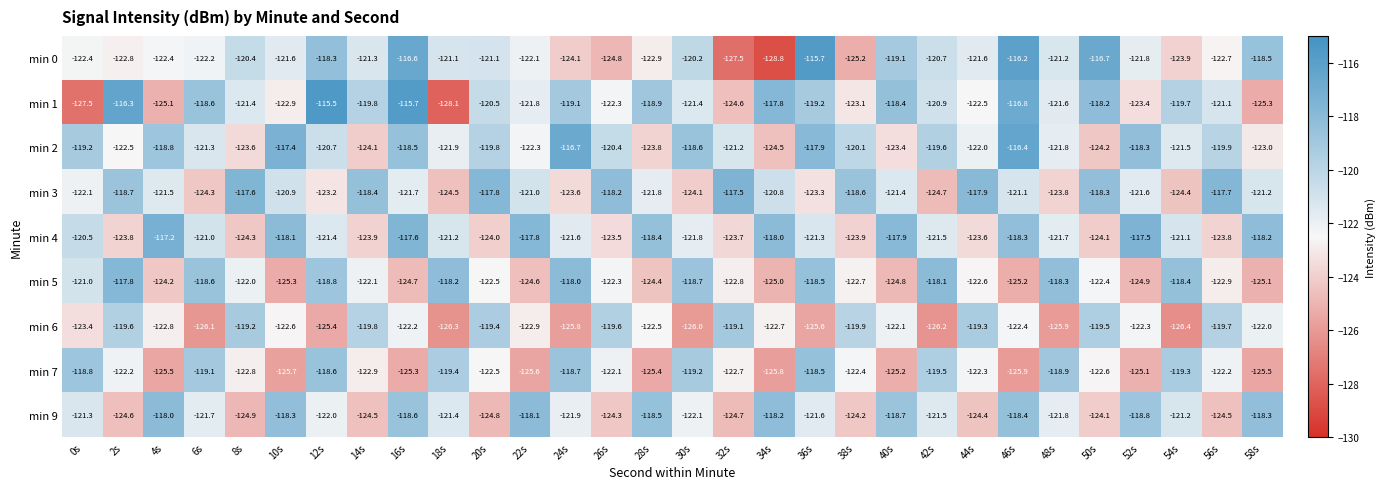

At which category is the sum across all series the highest?

46s